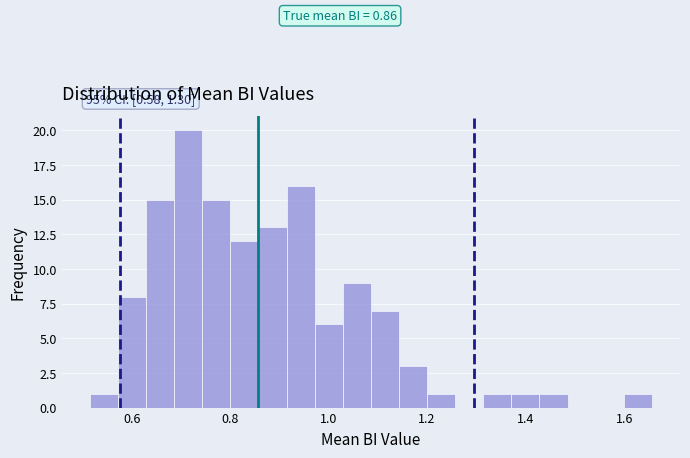

Around what value on the x-axis is the tallest bar? Give the approximate position of its centre, as read against the axis.

0.72